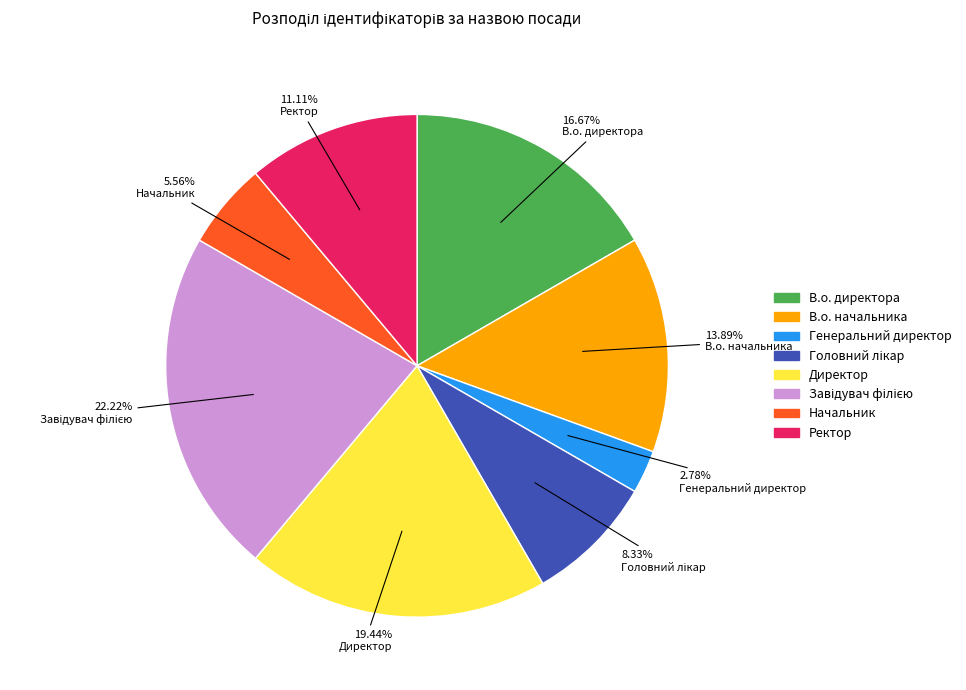

What is the ratio of the value at Начальник to the value at В.о. начальника?

0.4